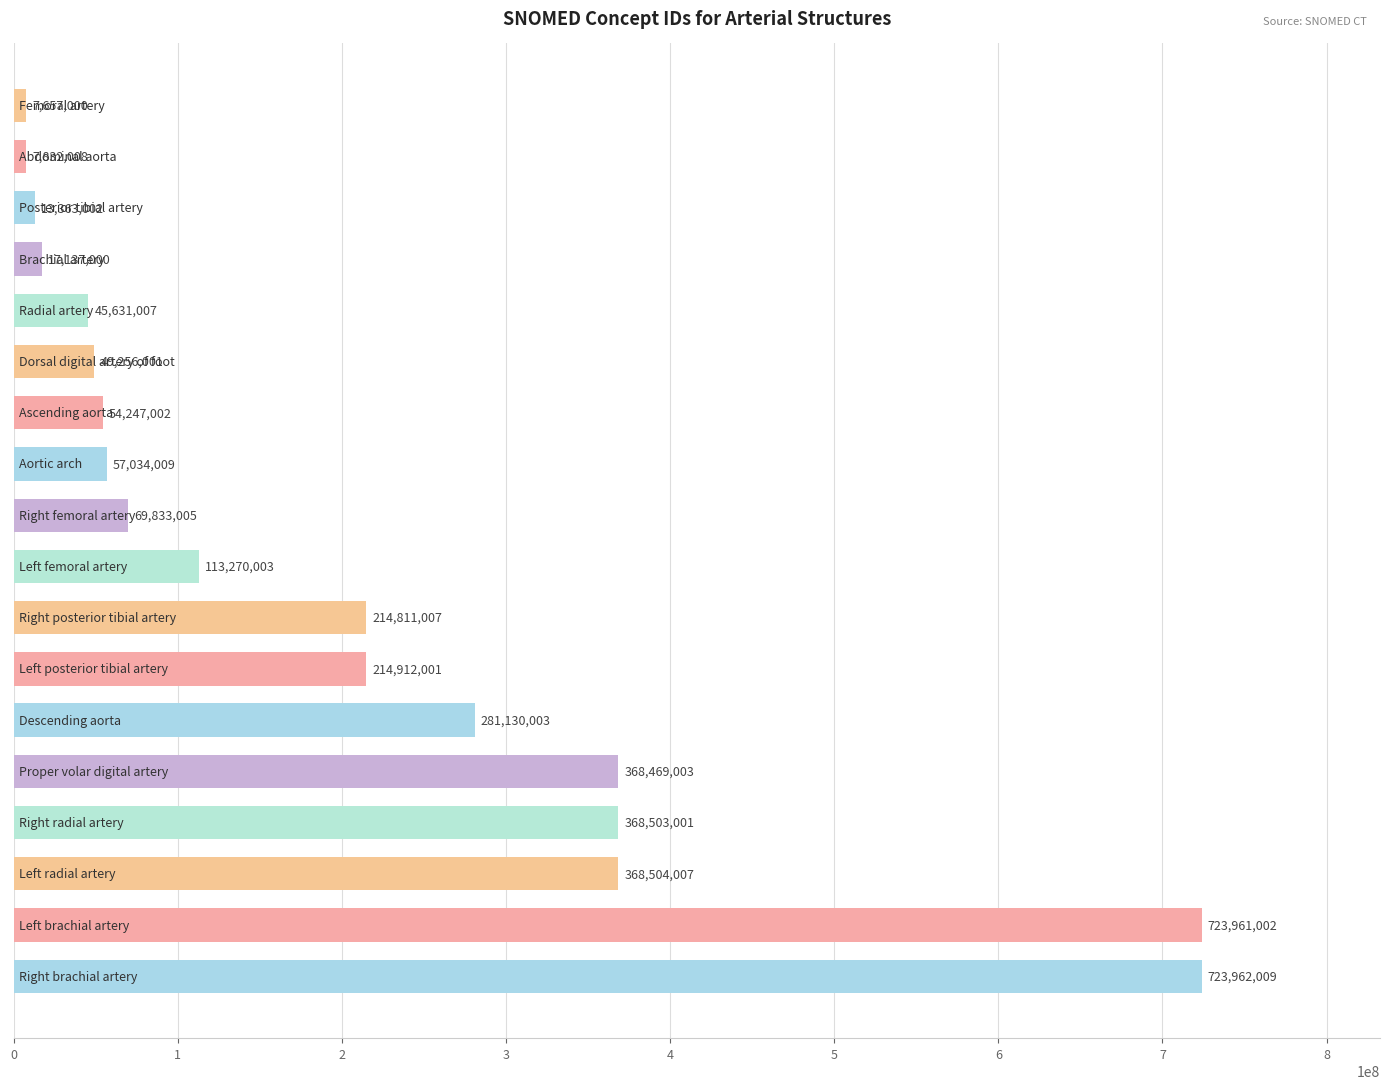

How many data points are less than 113270003?

9